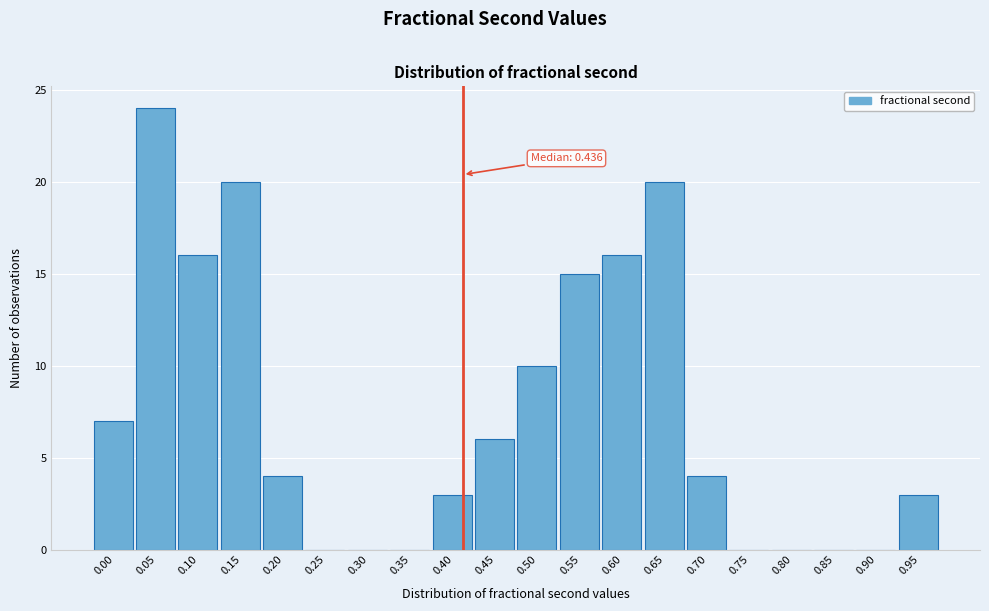

Reading right to left, list all the values displayed in this chart.

0.95=3	0.90=0	0.85=0	0.80=0	0.75=0	0.70=4	0.65=20	0.60=16	0.55=15	0.50=10	0.45=6	0.40=3	0.35=0	0.30=0	0.25=0	0.20=4	0.15=20	0.10=16	0.05=24	0.00=7